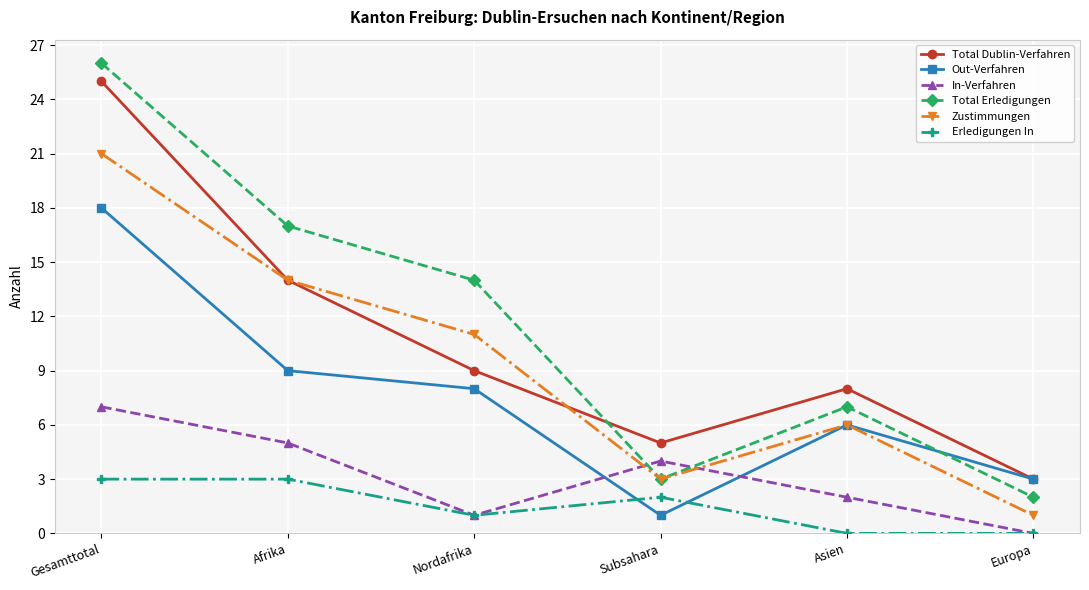

What is the value of the Total Dublin-Verfahren point at the 4th from the left?

5